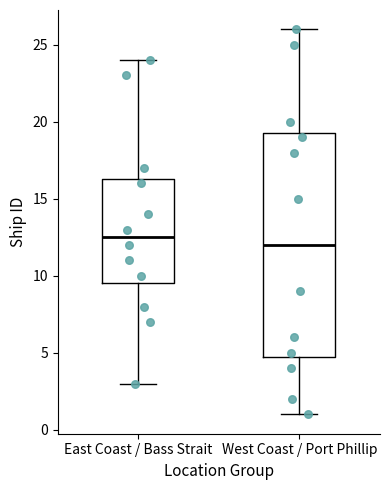

Reading left to right, read every box against the y-axis: the position of its median line, the range the box covers, and the ends of its whiskers. The values are not printed on the chart, so give them approximately, as read against the axis.

East Coast / Bass Strait: median 12.5, box 9.5 to 16.5, whiskers 3.0 to 24.0
West Coast / Port Phillip: median 12.0, box 5.0 to 19.5, whiskers 1.0 to 26.0